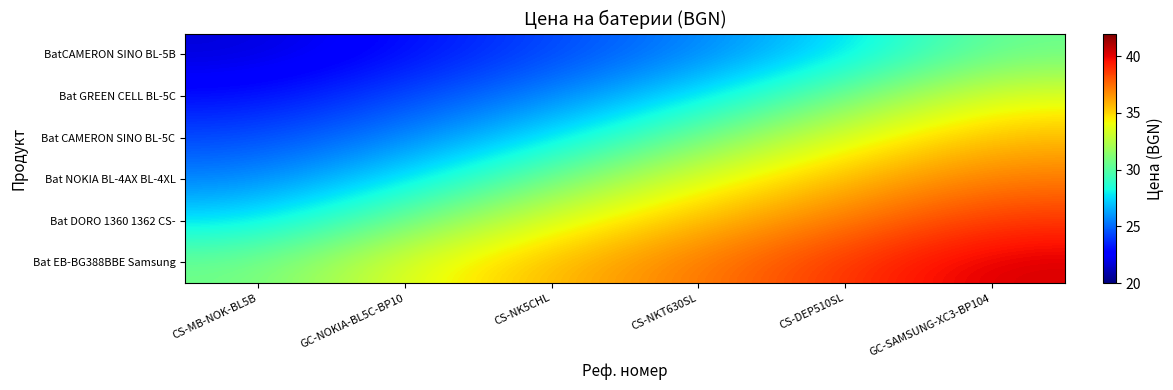

Reading right to left, list all the values displayed in this chart.

BatCAMERON SINO BL-5B: GC-SAMSUNG-XC3-BP104=30.6	CS-DEP510SL=27.5	CS-NKT630SL=25.6	CS-NK5CHL=24.3	GC-NOKIA-BL5C-BP10=23.0	CS-MB-NOK-BL5B=21.7
Bat GREEN CELL BL-5C: GC-SAMSUNG-XC3-BP104=33.7	CS-DEP510SL=30.6	CS-NKT630SL=27.5	CS-NK5CHL=25.6	GC-NOKIA-BL5C-BP10=24.3	CS-MB-NOK-BL5B=23.0
Bat CAMERON SINO BL-5C: GC-SAMSUNG-XC3-BP104=35.7	CS-DEP510SL=33.7	CS-NKT630SL=30.6	CS-NK5CHL=27.5	GC-NOKIA-BL5C-BP10=25.6	CS-MB-NOK-BL5B=24.3
Bat NOKIA BL-4AX BL-4XL: GC-SAMSUNG-XC3-BP104=37.1	CS-DEP510SL=35.7	CS-NKT630SL=33.7	CS-NK5CHL=30.6	GC-NOKIA-BL5C-BP10=27.5	CS-MB-NOK-BL5B=25.6
Bat DORO 1360 1362 CS-: GC-SAMSUNG-XC3-BP104=38.8	CS-DEP510SL=37.1	CS-NKT630SL=35.7	CS-NK5CHL=33.7	GC-NOKIA-BL5C-BP10=30.6	CS-MB-NOK-BL5B=27.5
Bat EB-BG388BBE Samsung: GC-SAMSUNG-XC3-BP104=40.3	CS-DEP510SL=38.8	CS-NKT630SL=37.1	CS-NK5CHL=35.7	GC-NOKIA-BL5C-BP10=33.7	CS-MB-NOK-BL5B=30.6